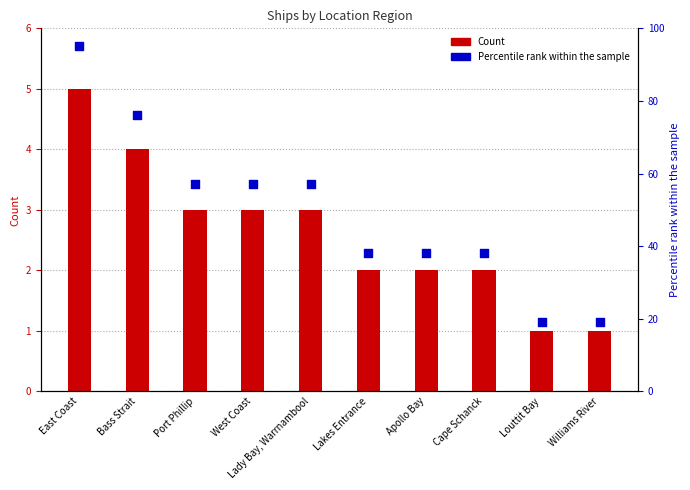

Is the value of Count at Bass Strait greater than the value of Percentile rank at Lady Bay, Warrnambool?

No